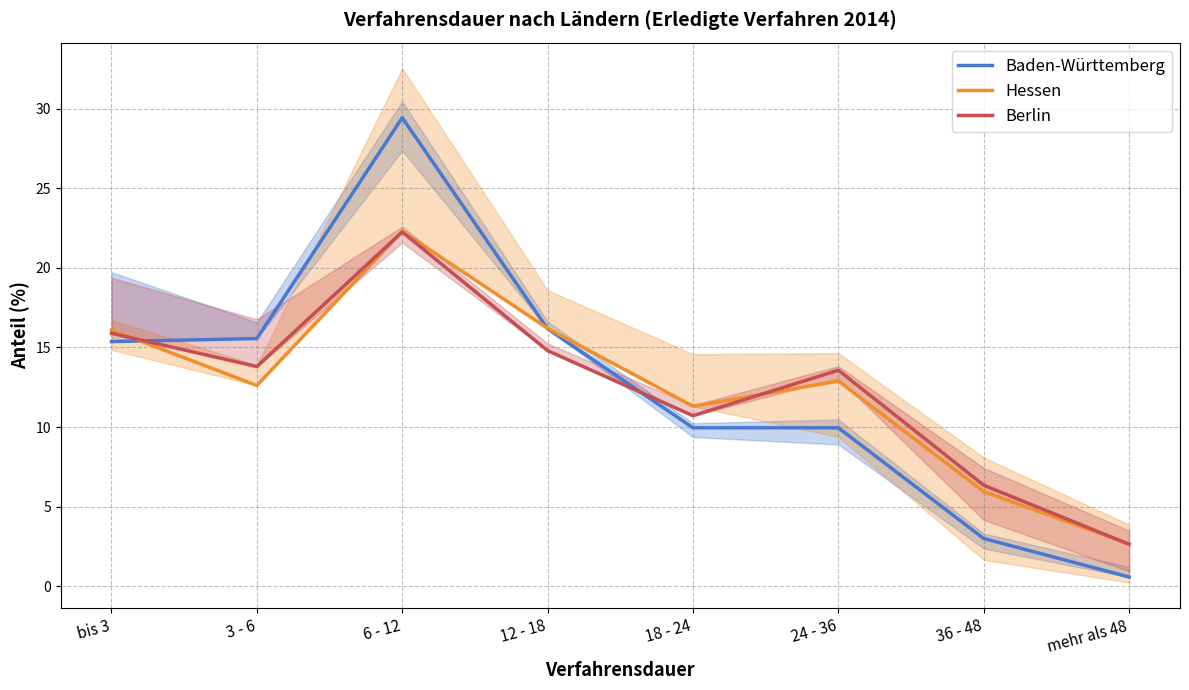

At which label does Baden-Württemberg reach its minimum?

mehr als 48